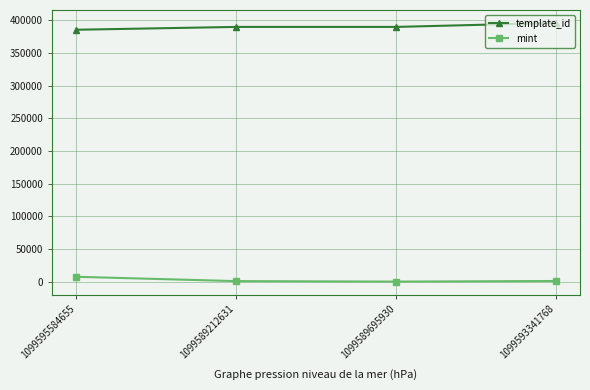

How many interior local valleys does the mint series have?

1